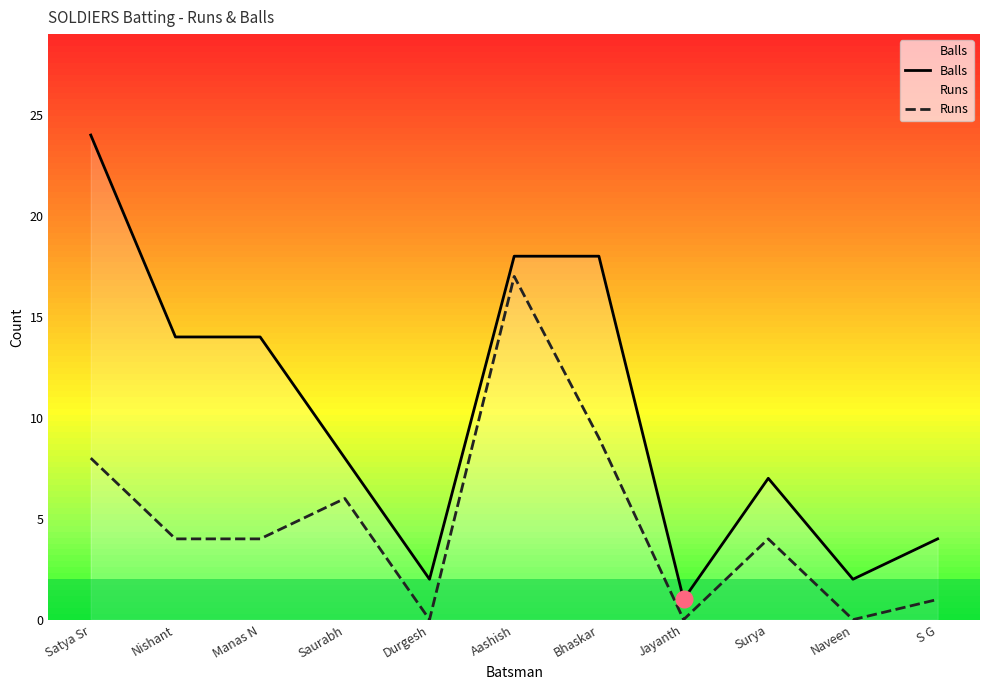

Reading left to right, list all the values displayed in this chart.

Balls: 24	14	14	8	2	18	18	1	7	2	4
Runs: 8	4	4	6	0	17	9	0	4	0	1